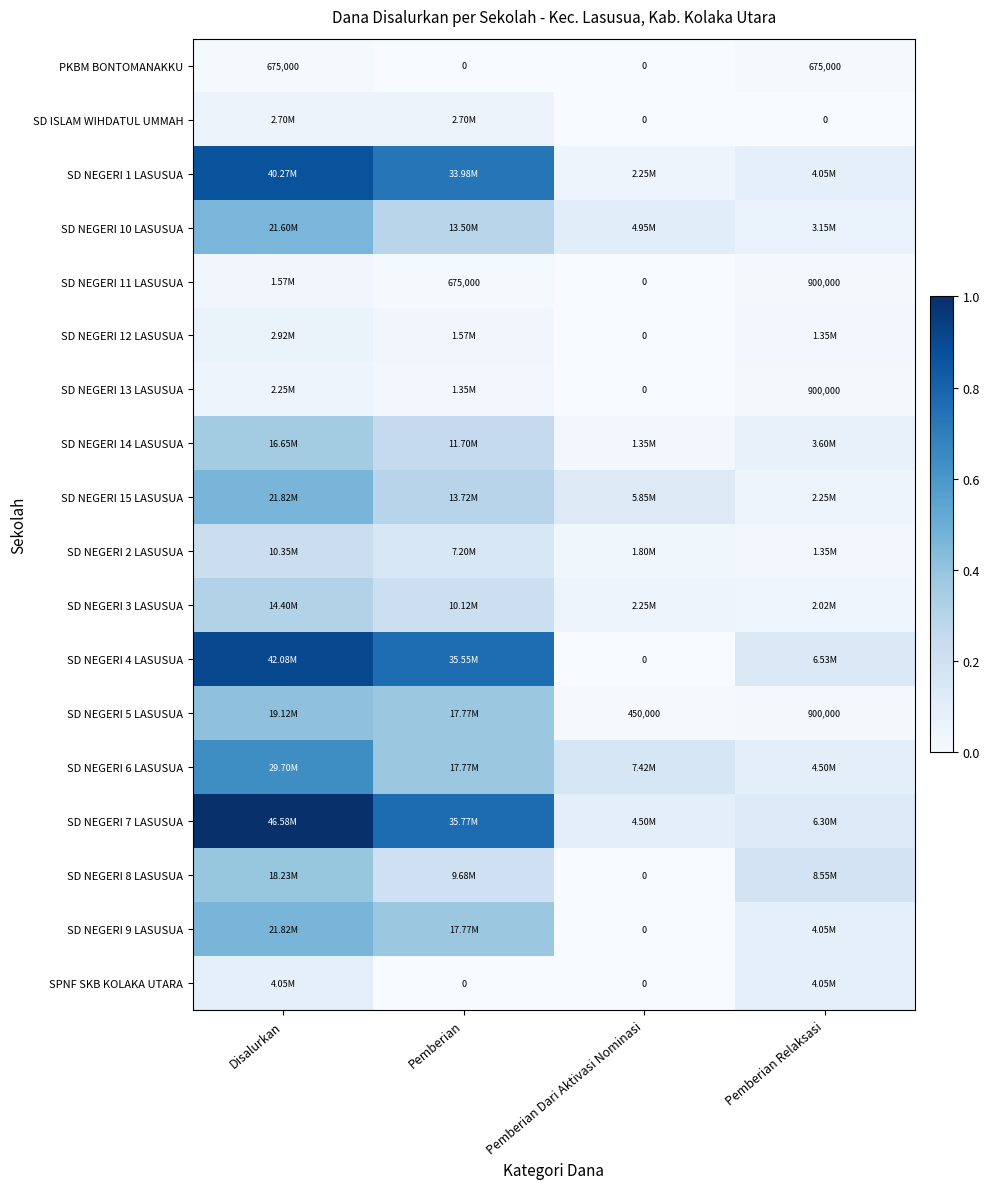

At how many categories does at least one series exceed 0?

4